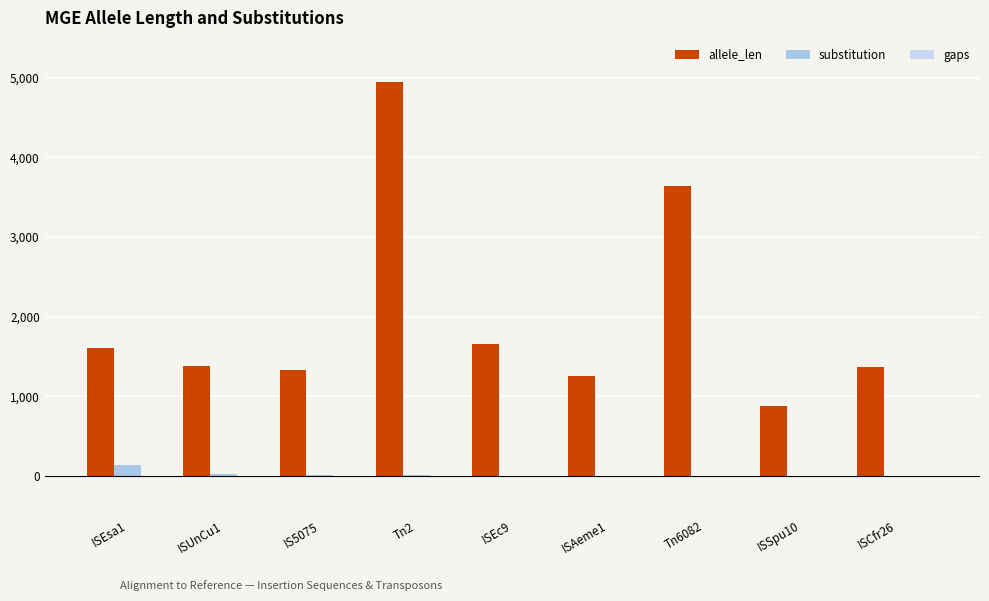

List the series in order of their peak value, highest first.

allele_len, substitution, gaps